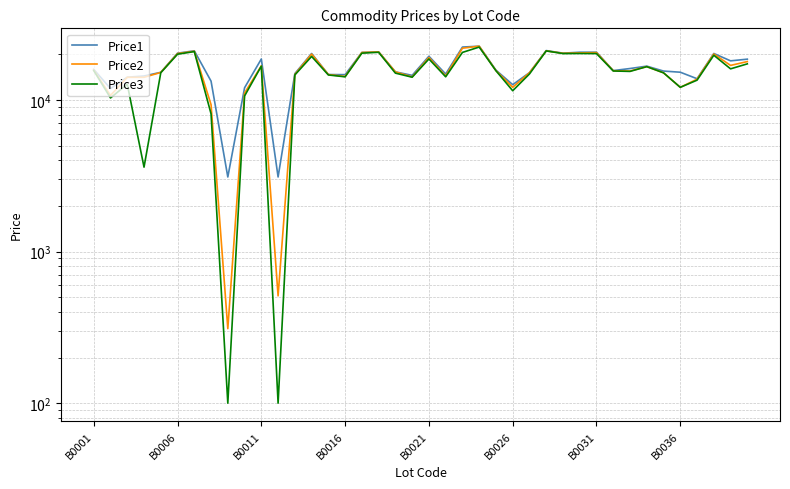

At which category is the sum across all series the highest?

23